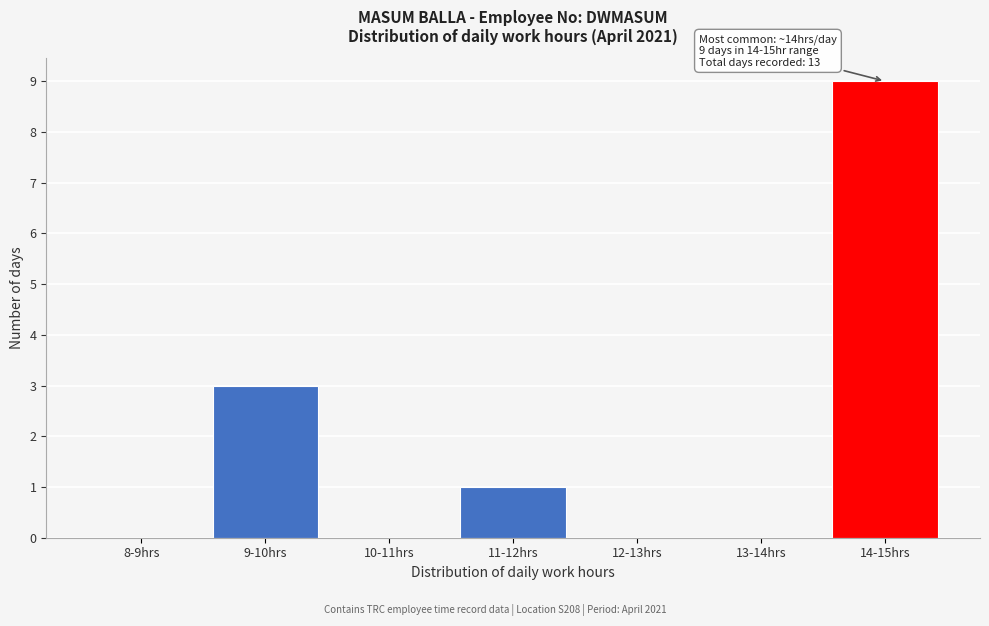

Reading left to right, extract all data points from this chart.

8-9hrs=0	9-10hrs=3	10-11hrs=0	11-12hrs=1	12-13hrs=0	13-14hrs=0	14-15hrs=9